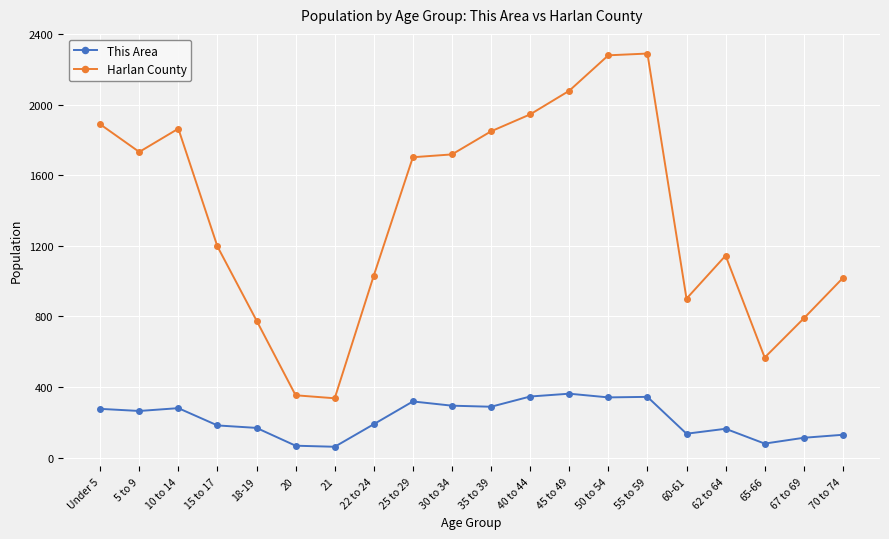

Which series has the largest range (max minus min)?

Harlan County